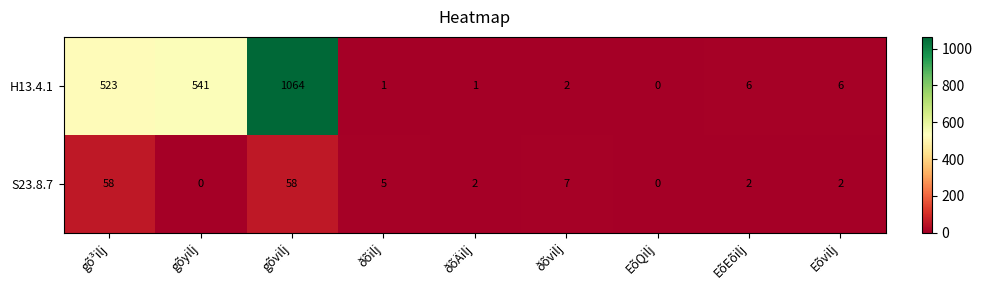

At which label does H13.4.1 first exceed 6?

gõ³ilj